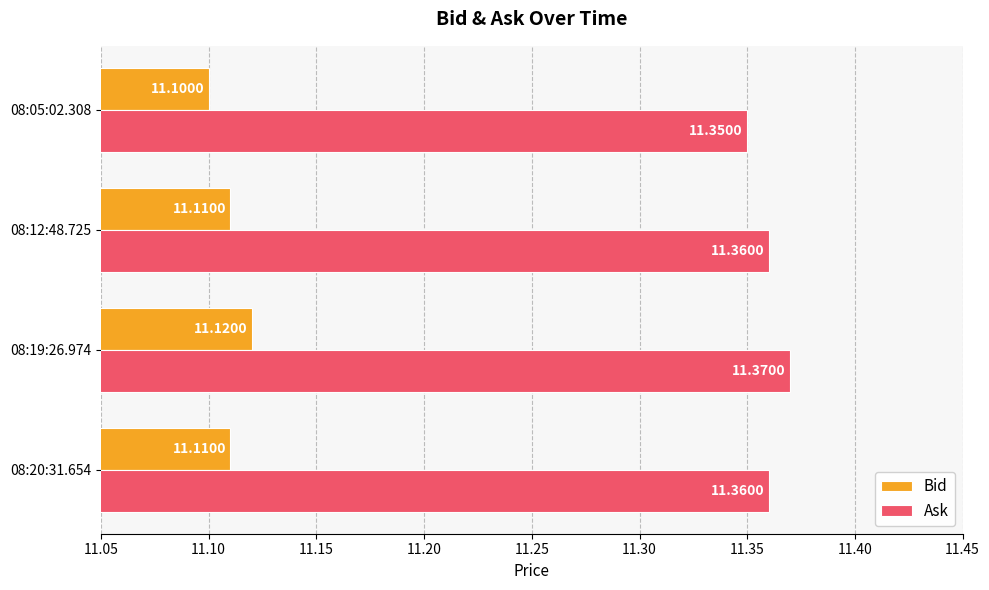

What is the total value across all series at 08:20:31.654?

22.5